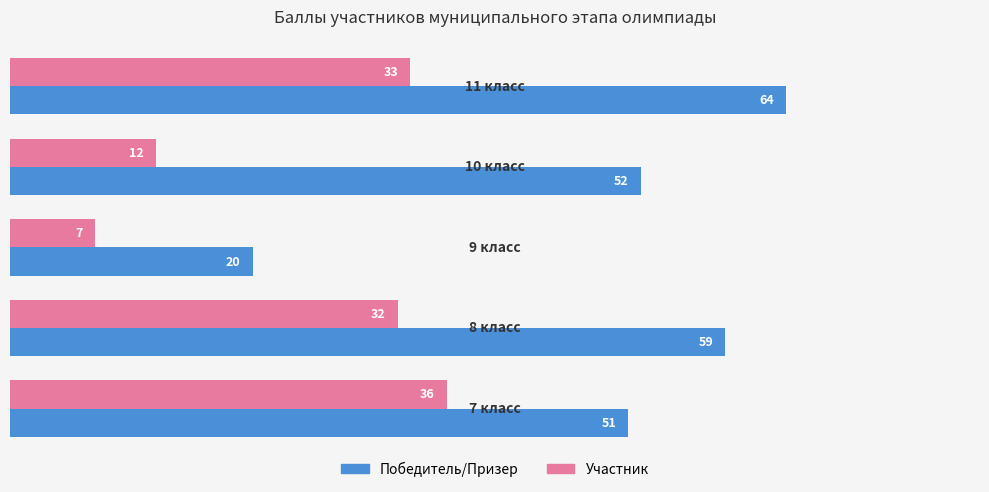

List the series in order of their overall mean, highest first.

Победитель/Призер, Участник